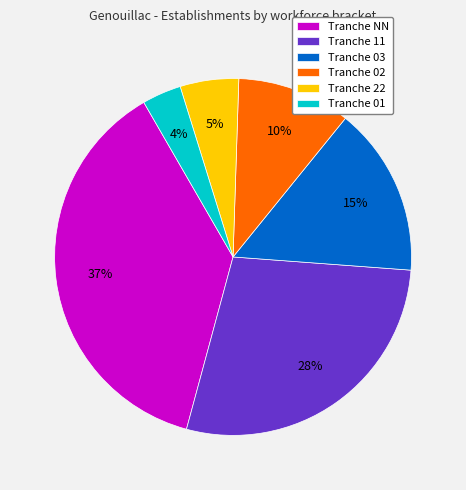

What is the ratio of the value at Tranche 03 to the value at Tranche 02?

1.5